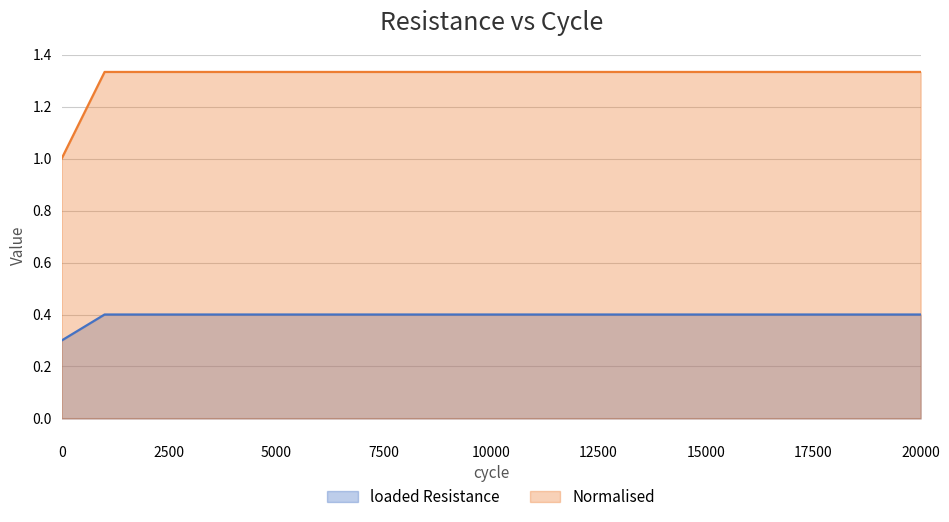

True or false: Normalised has more than 0 points higher than both neighbors.

False